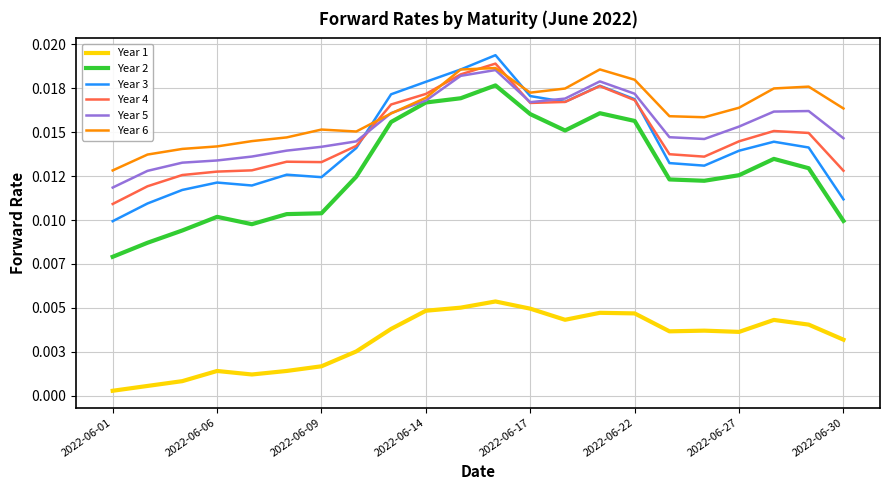

Reading left to right, transcribe all the data shown in this chart.

Year 1: 0.0	0.0	0.0	0.0	0.0	0.0	0.0	0.0	0.0	0.0	0.0	0.0	0.0	0.0	0.0	0.0	0.0	0.0	0.0	0.0	0.0	0.0
Year 2: 0.0	0.0	0.0	0.0	0.0	0.0	0.0	0.0	0.0	0.0	0.0	0.0	0.0	0.0	0.0	0.0	0.0	0.0	0.0	0.0	0.0	0.0
Year 3: 0.0	0.0	0.0	0.0	0.0	0.0	0.0	0.0	0.0	0.0	0.0	0.0	0.0	0.0	0.0	0.0	0.0	0.0	0.0	0.0	0.0	0.0
Year 4: 0.0	0.0	0.0	0.0	0.0	0.0	0.0	0.0	0.0	0.0	0.0	0.0	0.0	0.0	0.0	0.0	0.0	0.0	0.0	0.0	0.0	0.0
Year 5: 0.0	0.0	0.0	0.0	0.0	0.0	0.0	0.0	0.0	0.0	0.0	0.0	0.0	0.0	0.0	0.0	0.0	0.0	0.0	0.0	0.0	0.0
Year 6: 0.0	0.0	0.0	0.0	0.0	0.0	0.0	0.0	0.0	0.0	0.0	0.0	0.0	0.0	0.0	0.0	0.0	0.0	0.0	0.0	0.0	0.0